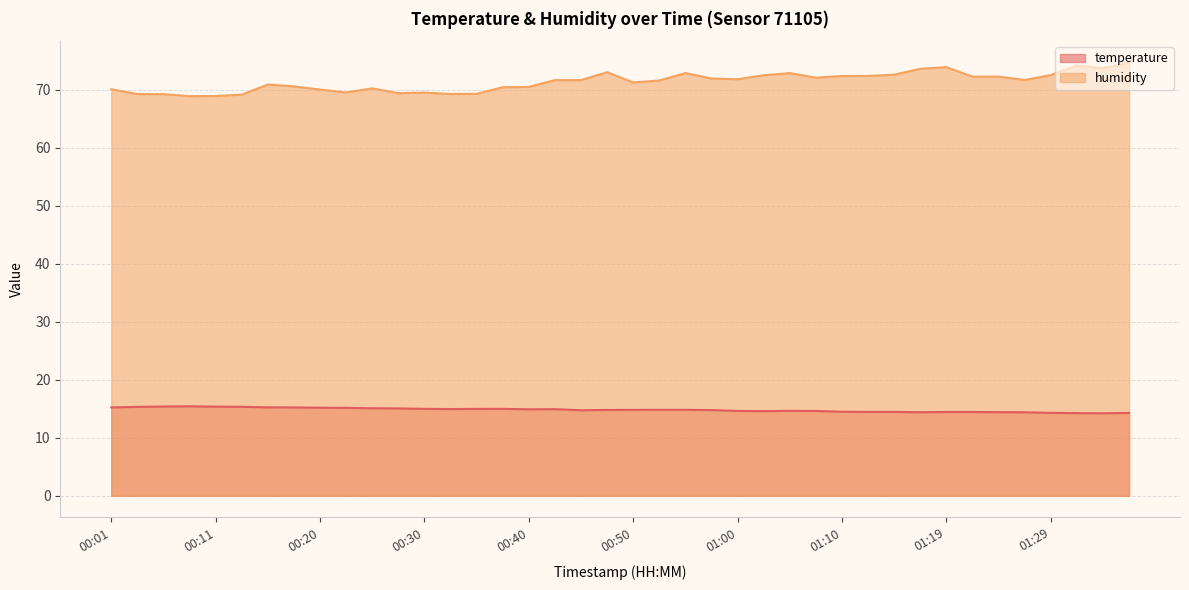

True or false: temperature and humidity cross at least once.

False